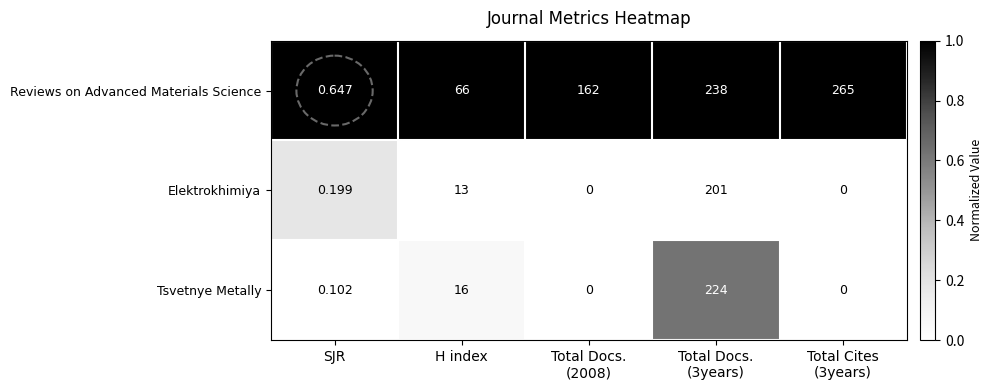

Which series has the widest spread of values?

Reviews on Advanced Materials Science